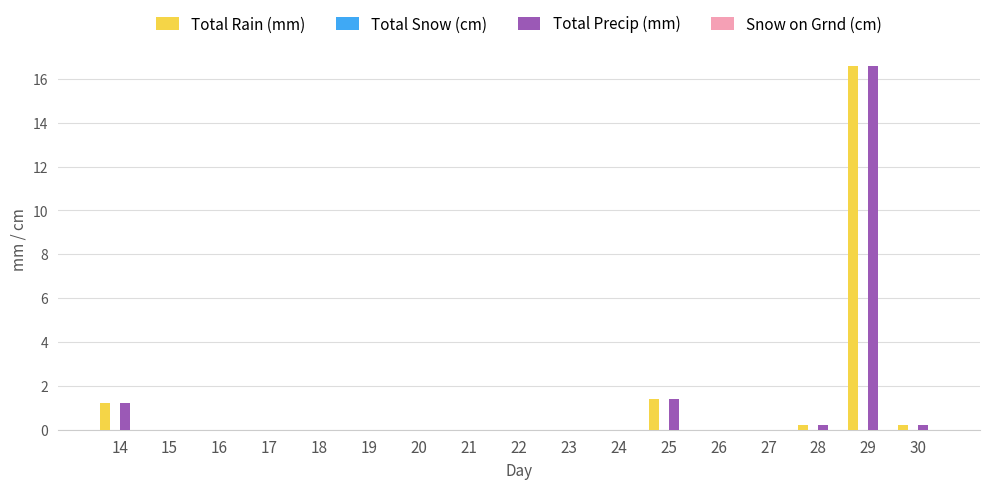

At which category is the sum across all series the highest?

29